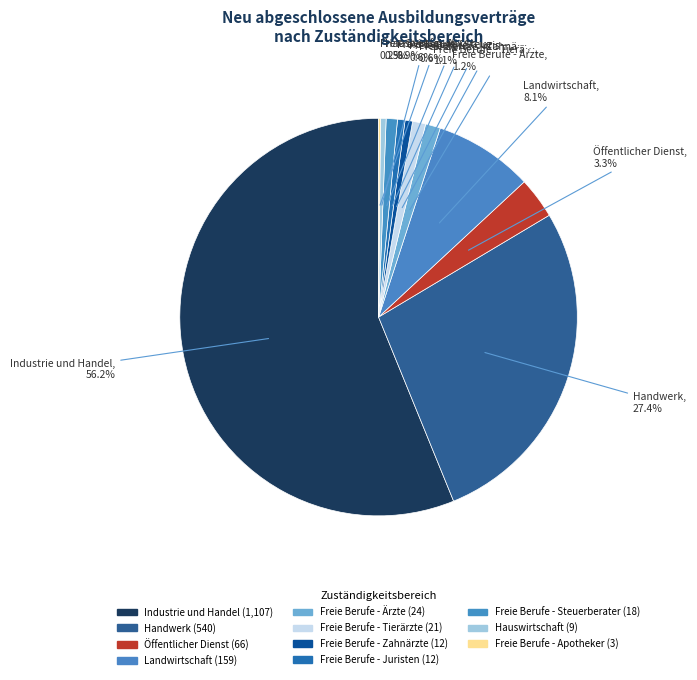

Is there any slice that represents more than half of the pie?

Yes